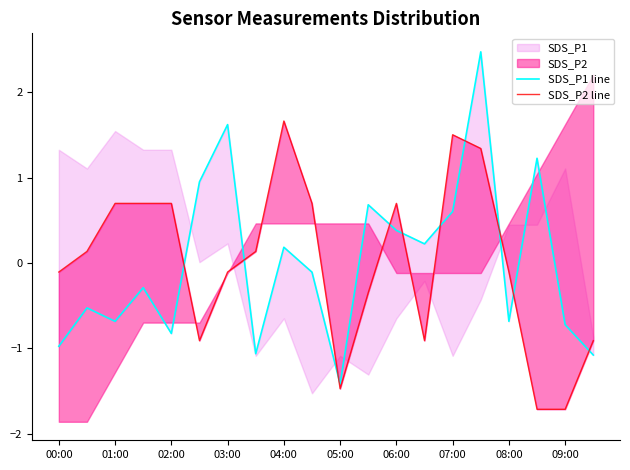

How many lines are shown in the chart?

2